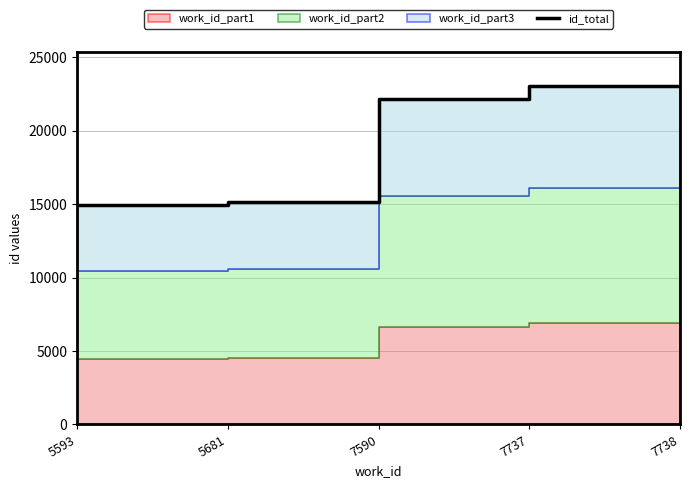

What is the maximum value shown in the chart?

23012